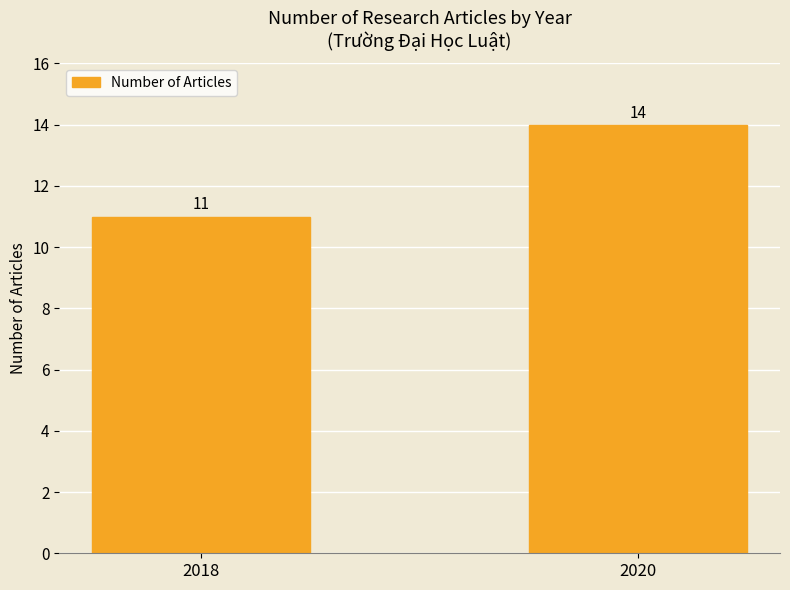

Which has a higher value, 2018 or 2020?

2020